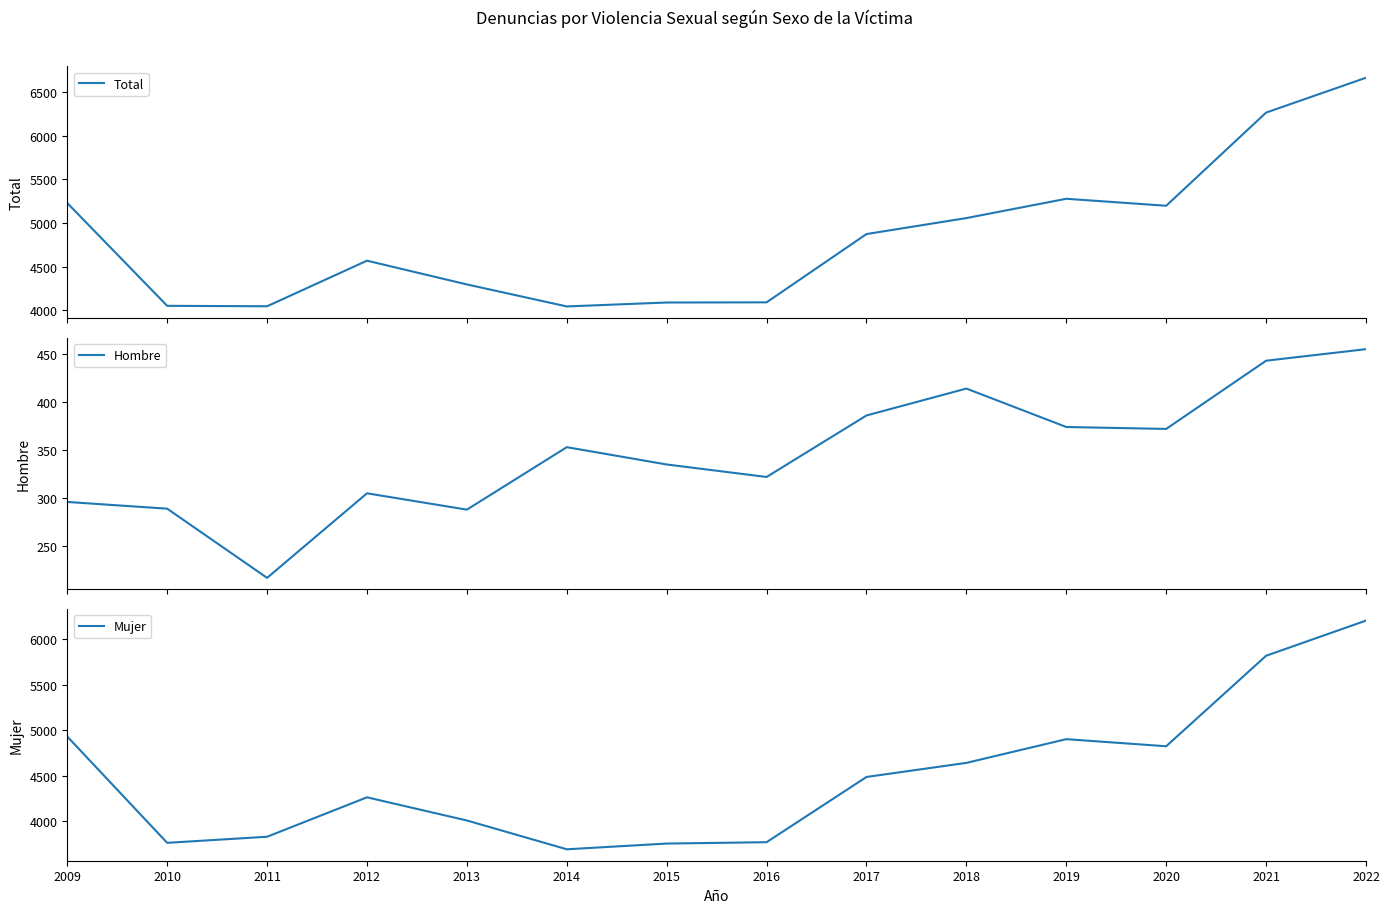

Reading left to right, extract all data points from this chart.

Total: 5227	4050	4045	4567	4295	4043	4088	4090	4872	5055	5276	5196	6263	6662
Hombre: 296	289	217	305	288	353	335	322	386	414	374	372	443	455
Mujer: 4931	3761	3828	4262	4007	3690	3753	3768	4486	4641	4902	4824	5820	6207